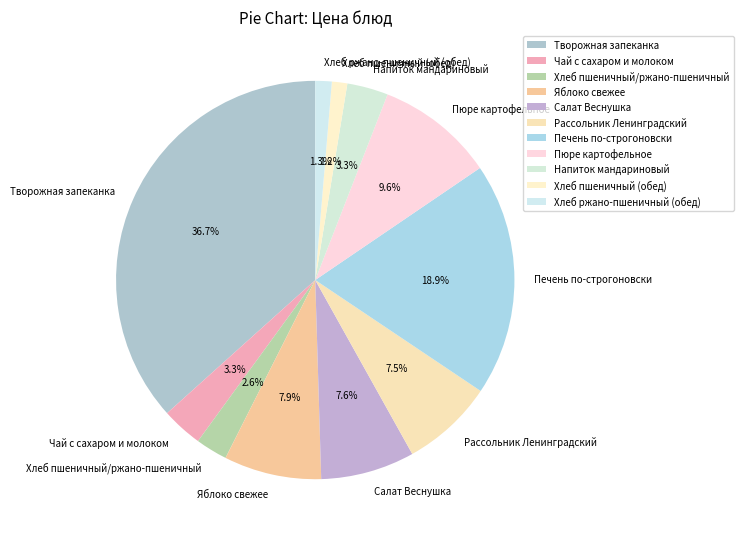

What percentage is NOT represented by Пюре картофельное?

90.4%